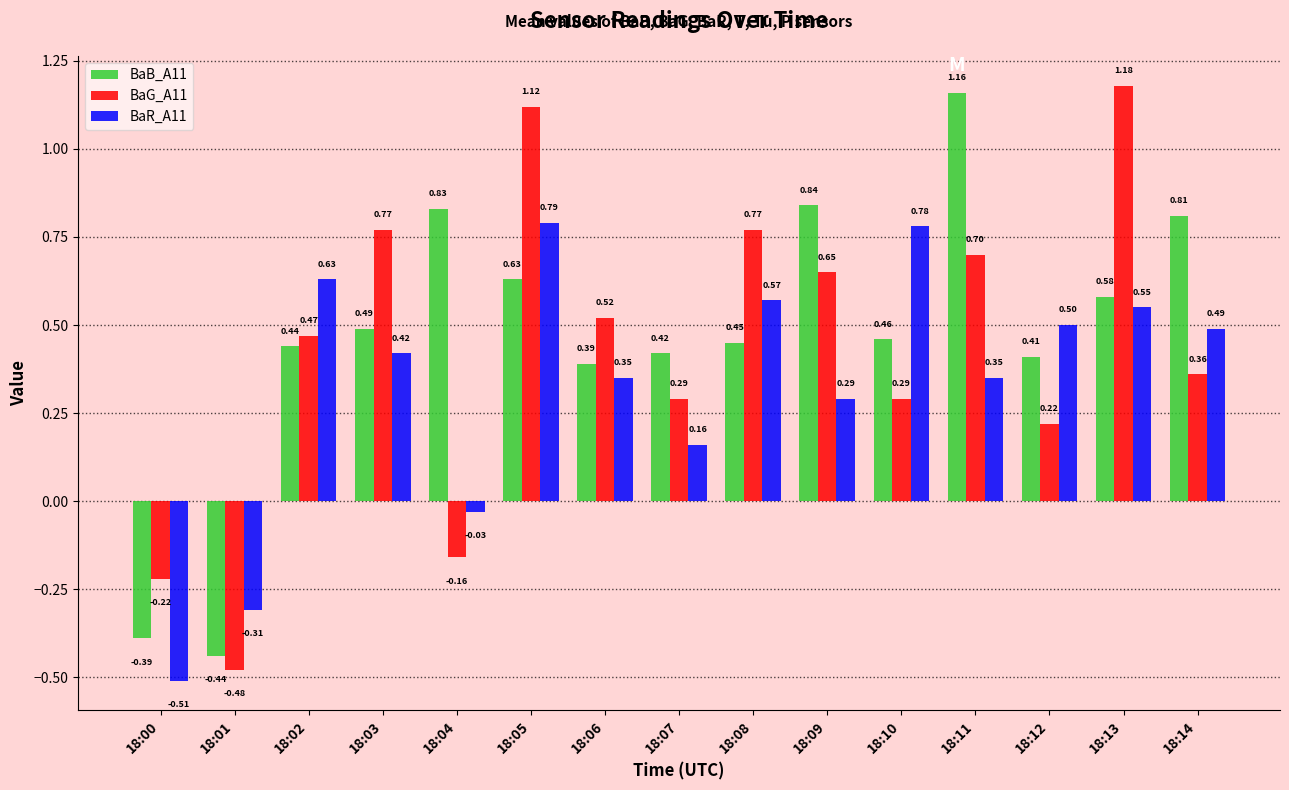

What is the total value across all series at 18:13?

2.3